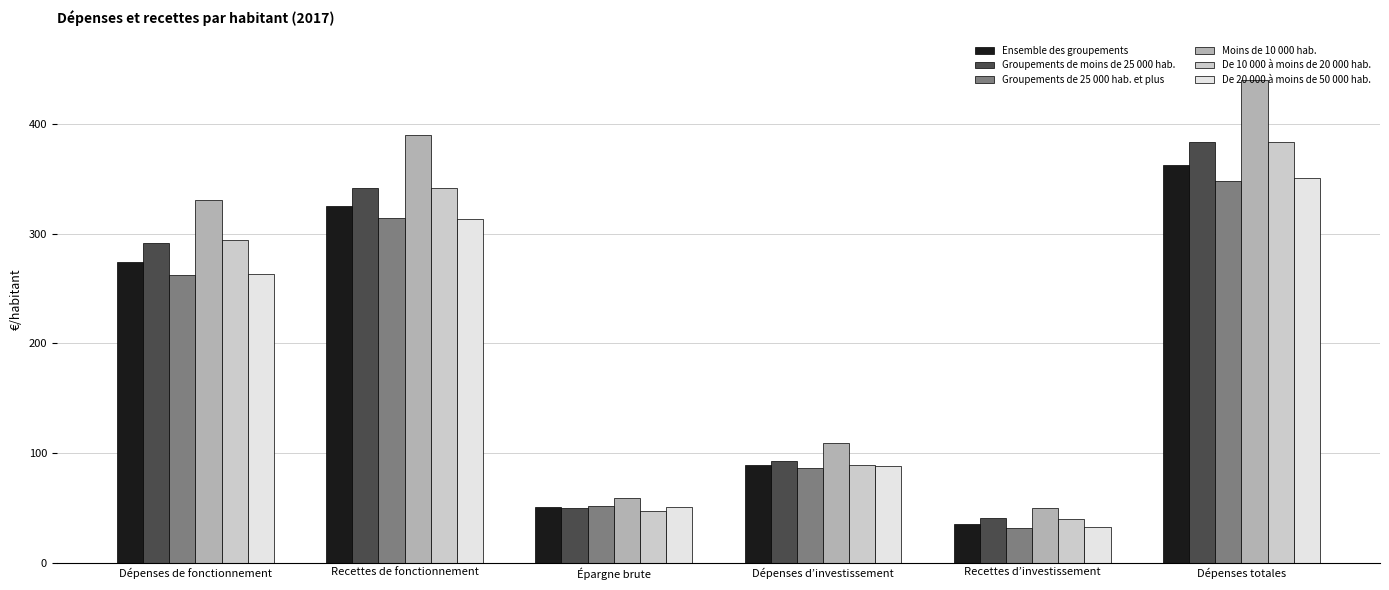

What is the difference between the highest and lowest values at Dépenses totales?

91.9